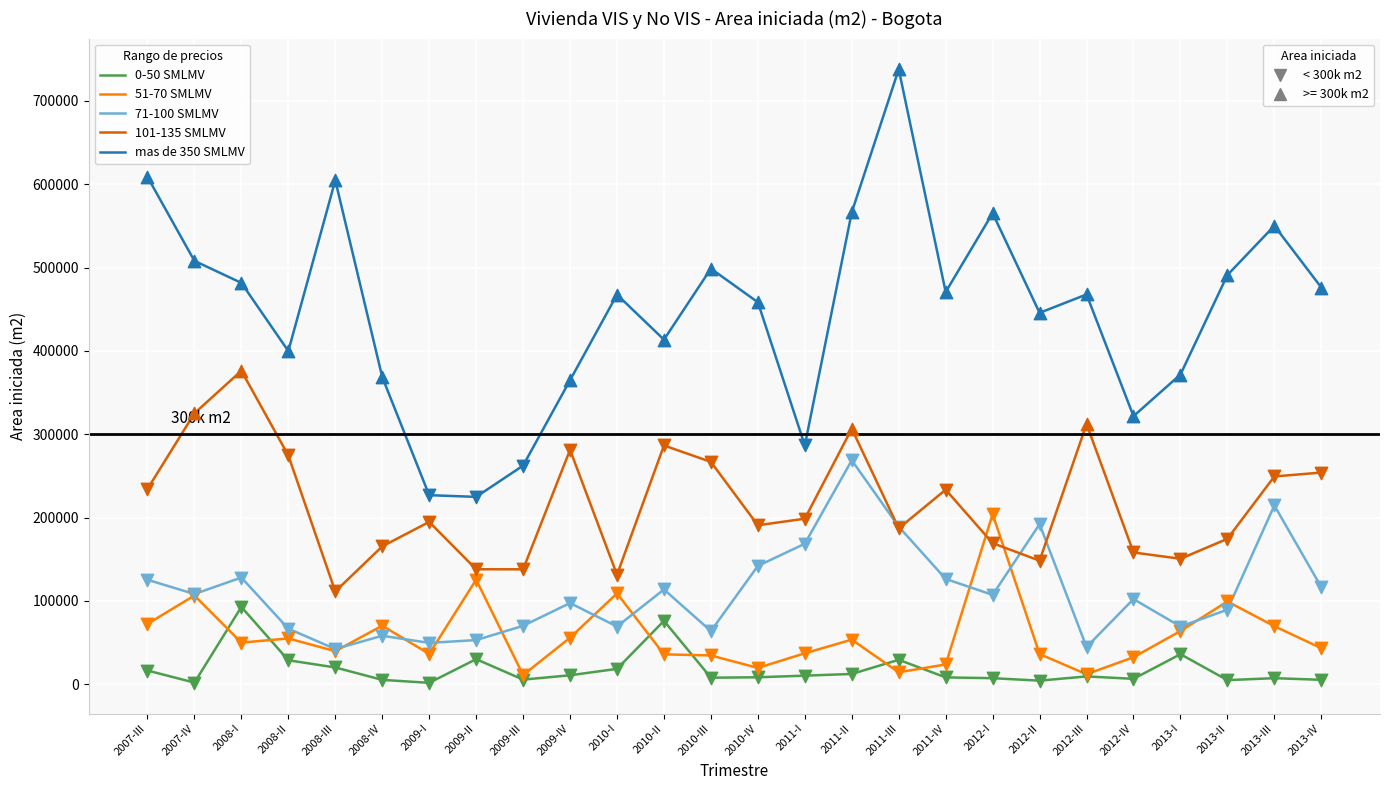

What is the maximum value shown in the chart?

738048